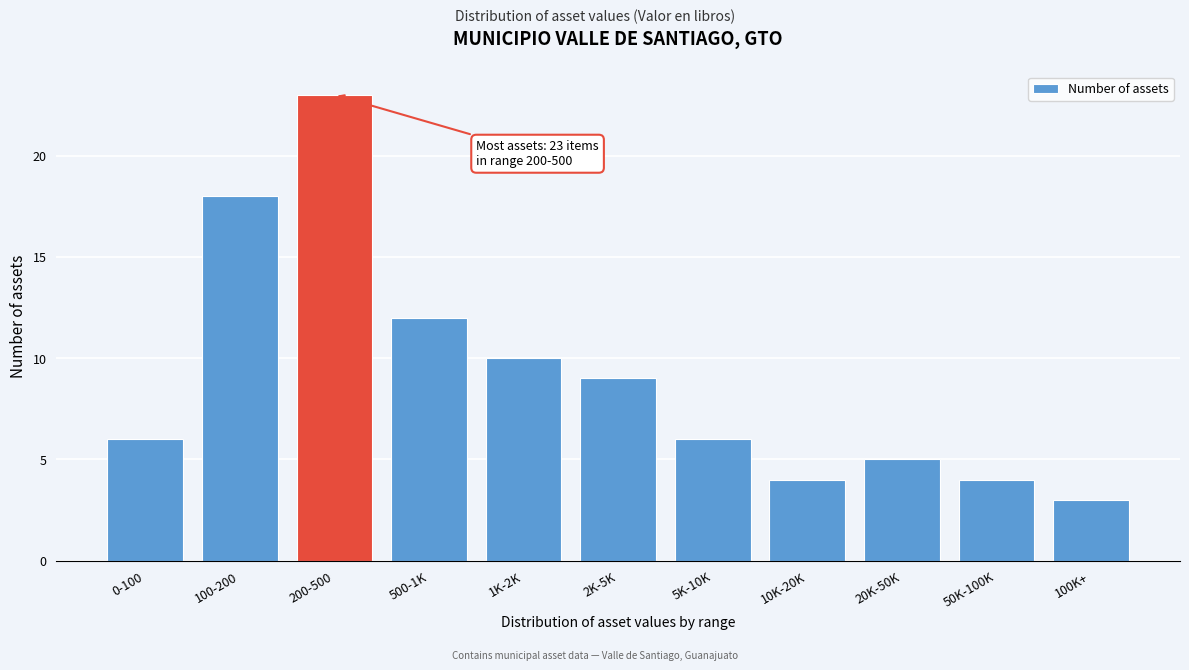

Reading right to left, transcribe all the data shown in this chart.

3	4	5	4	6	9	10	12	23	18	6